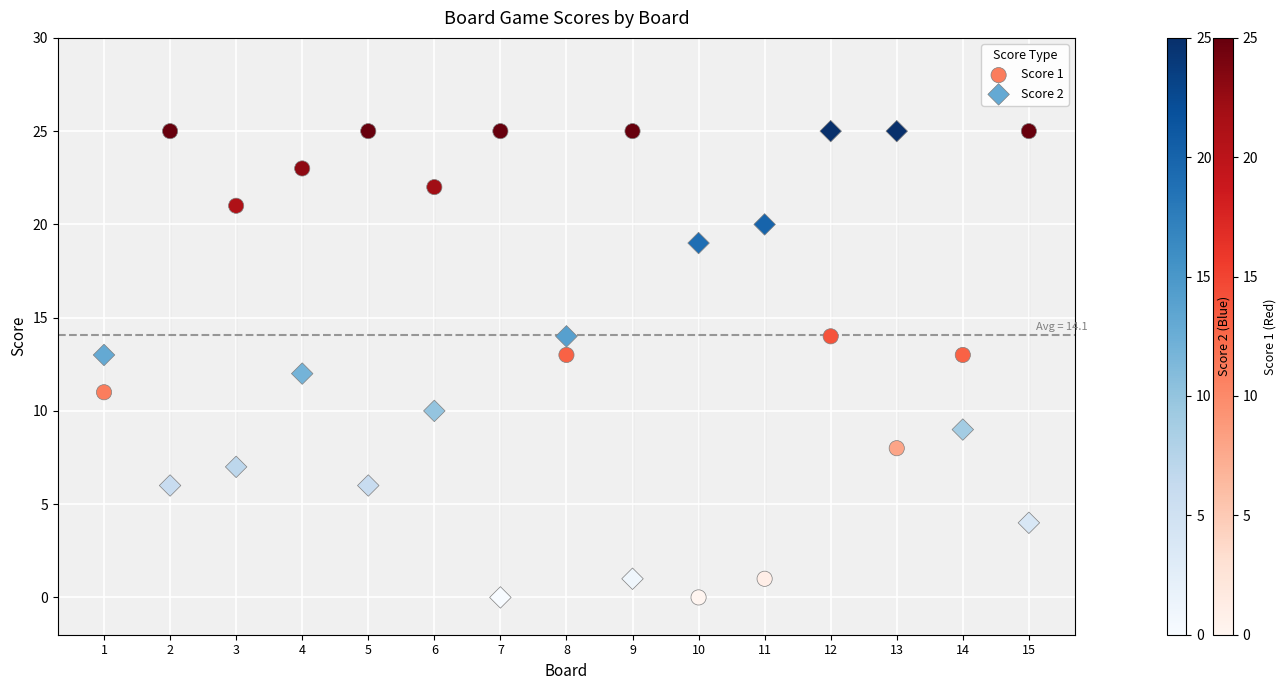

What is the X range (max minus min) for the scatter plot?

14